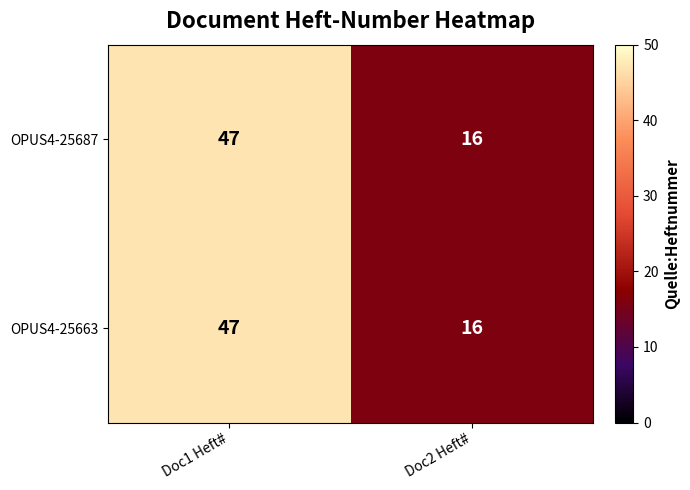

What is the average value of the OPUS4-25687 series?

32